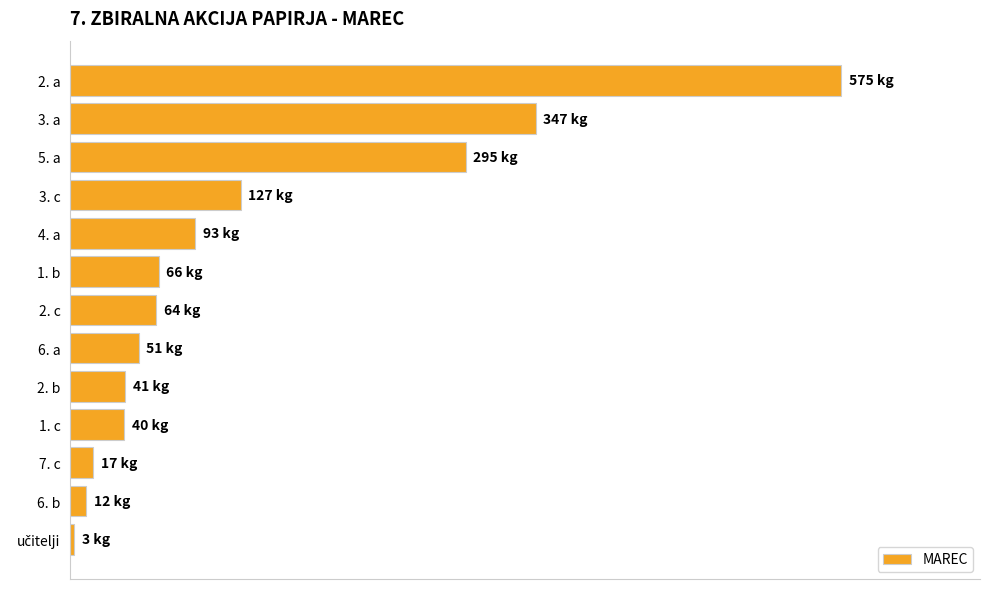

Are the bars horizontal?

Yes